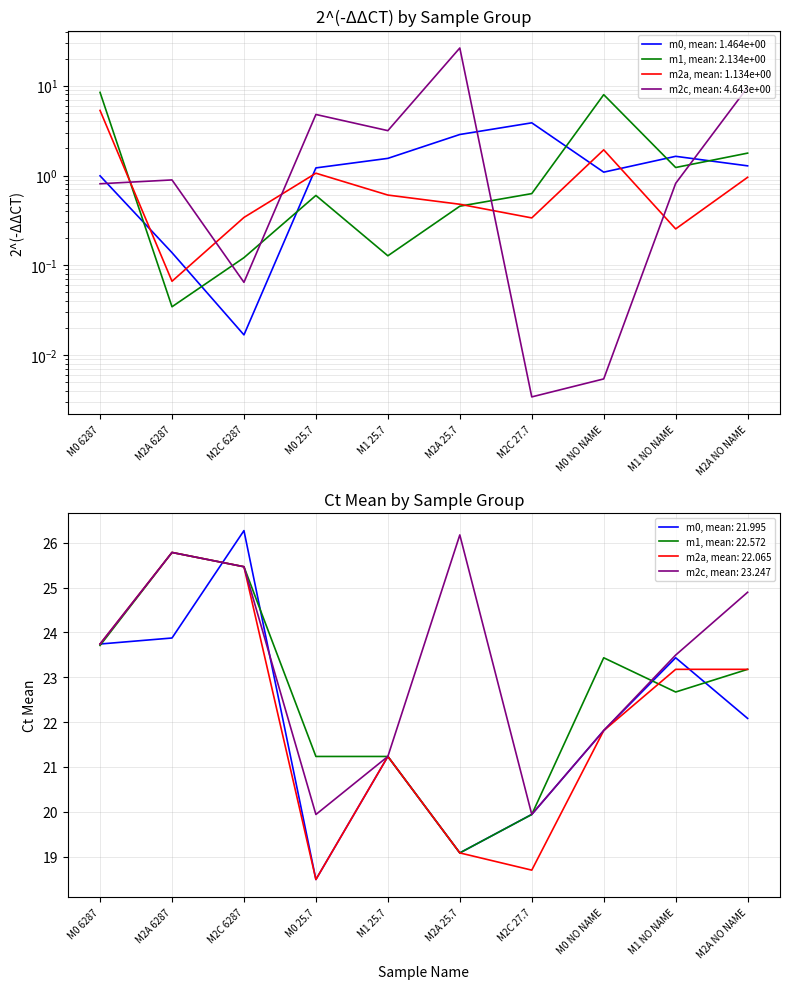

True or false: m1 has more than 0 points higher than both neighbors.

True